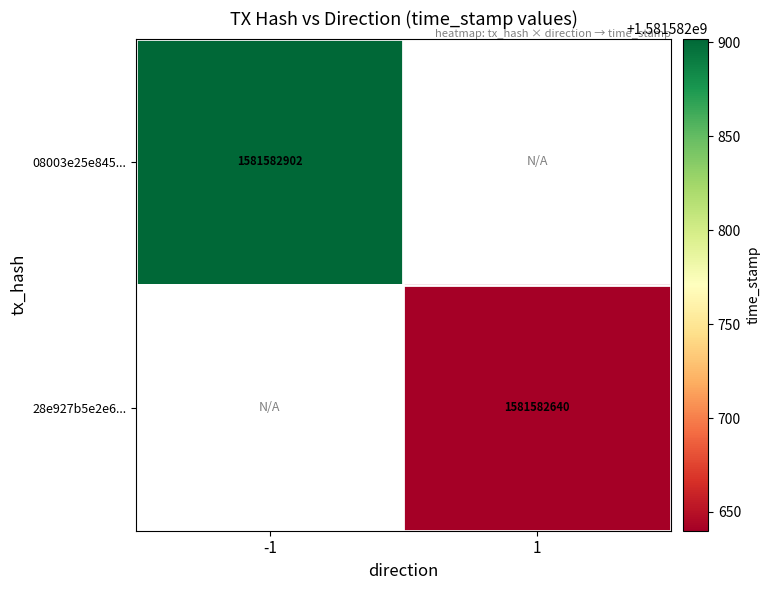

At which category does the chart reach its minimum across all series?

direction_1